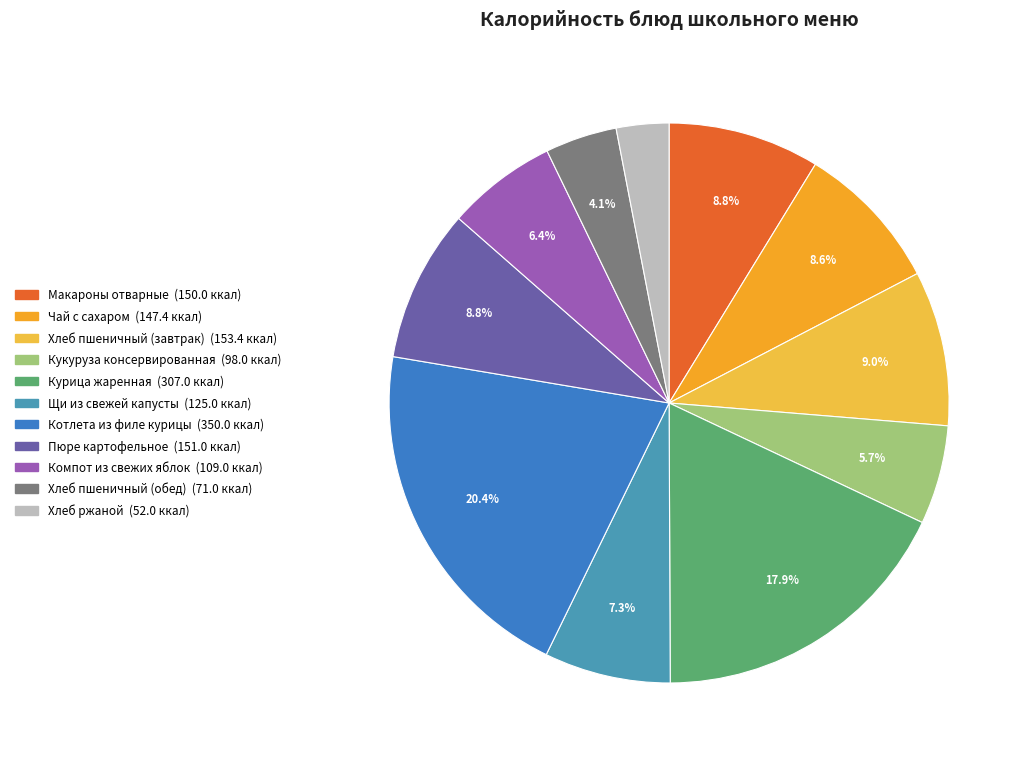

Which category has the biggest portion of the pie?

Котлета из филе курицы